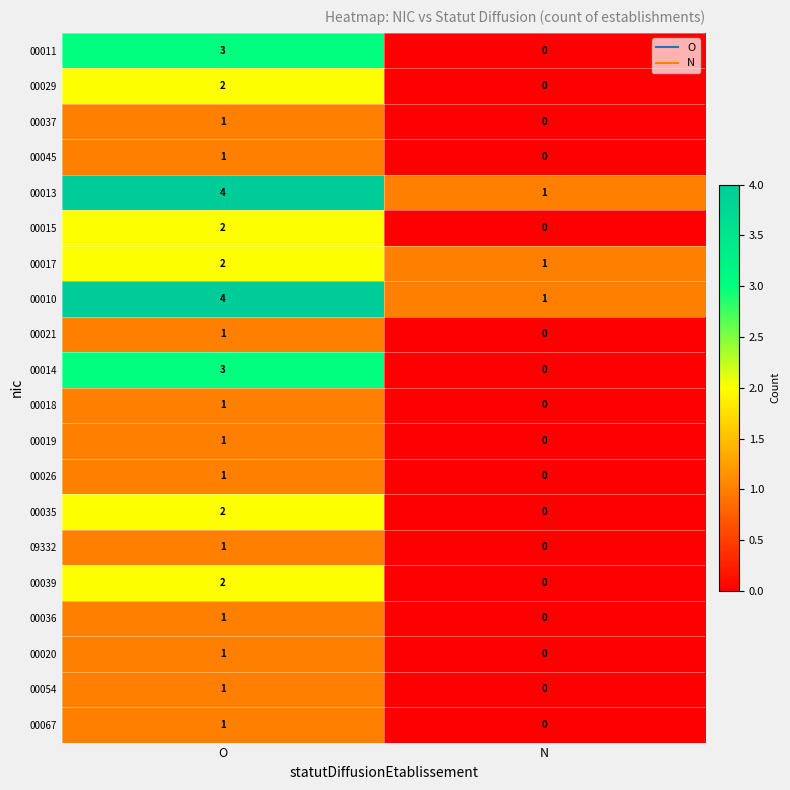

True or false: 00026 has a value of 1 at N.

False